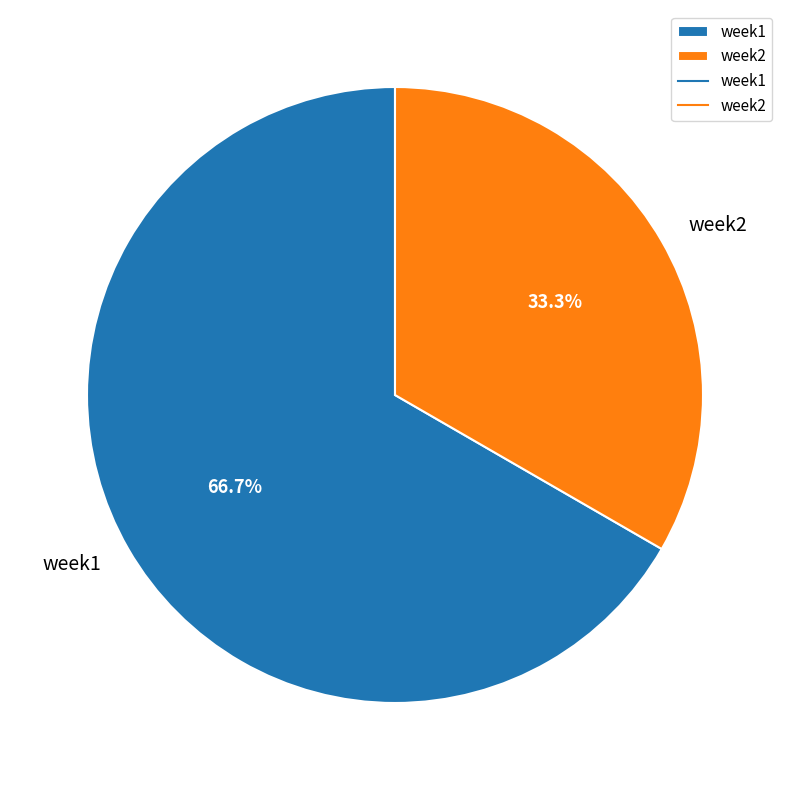

How many segments does this pie chart have?

2